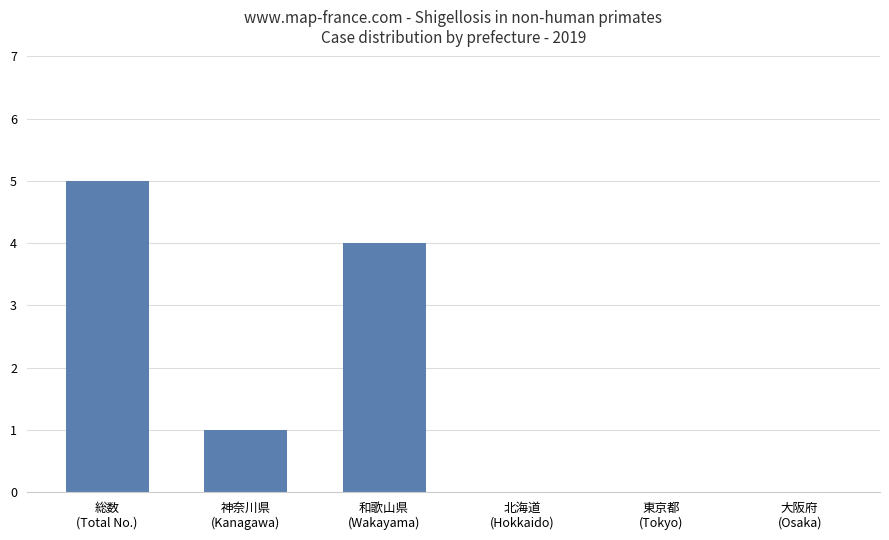

The value at 北海道
(Hokkaido) is 2. True or false?

False